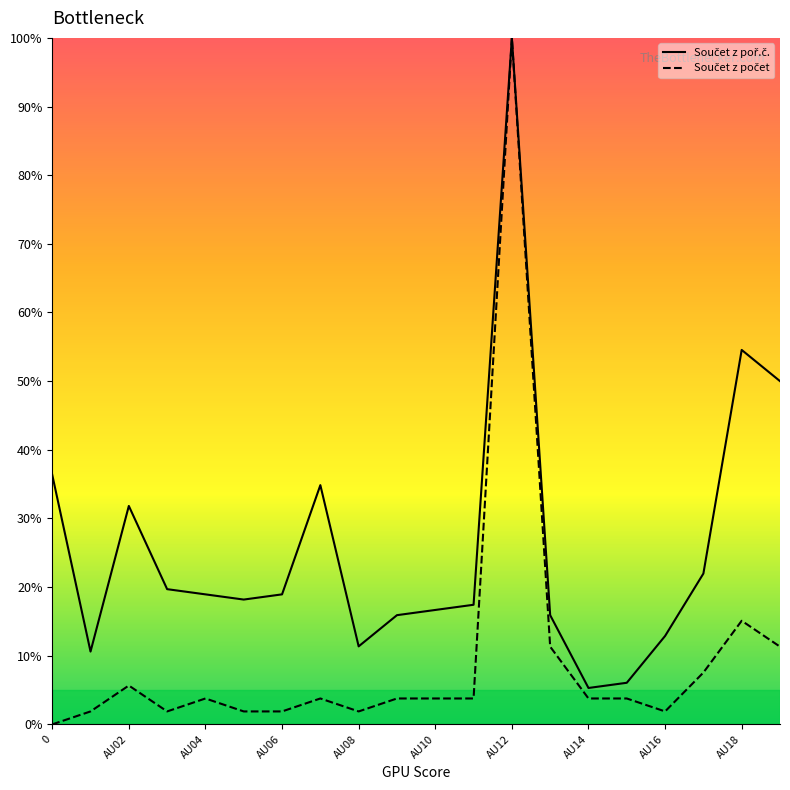

True or false: Součet z počet has more than 0 points higher than both neighbors.

True